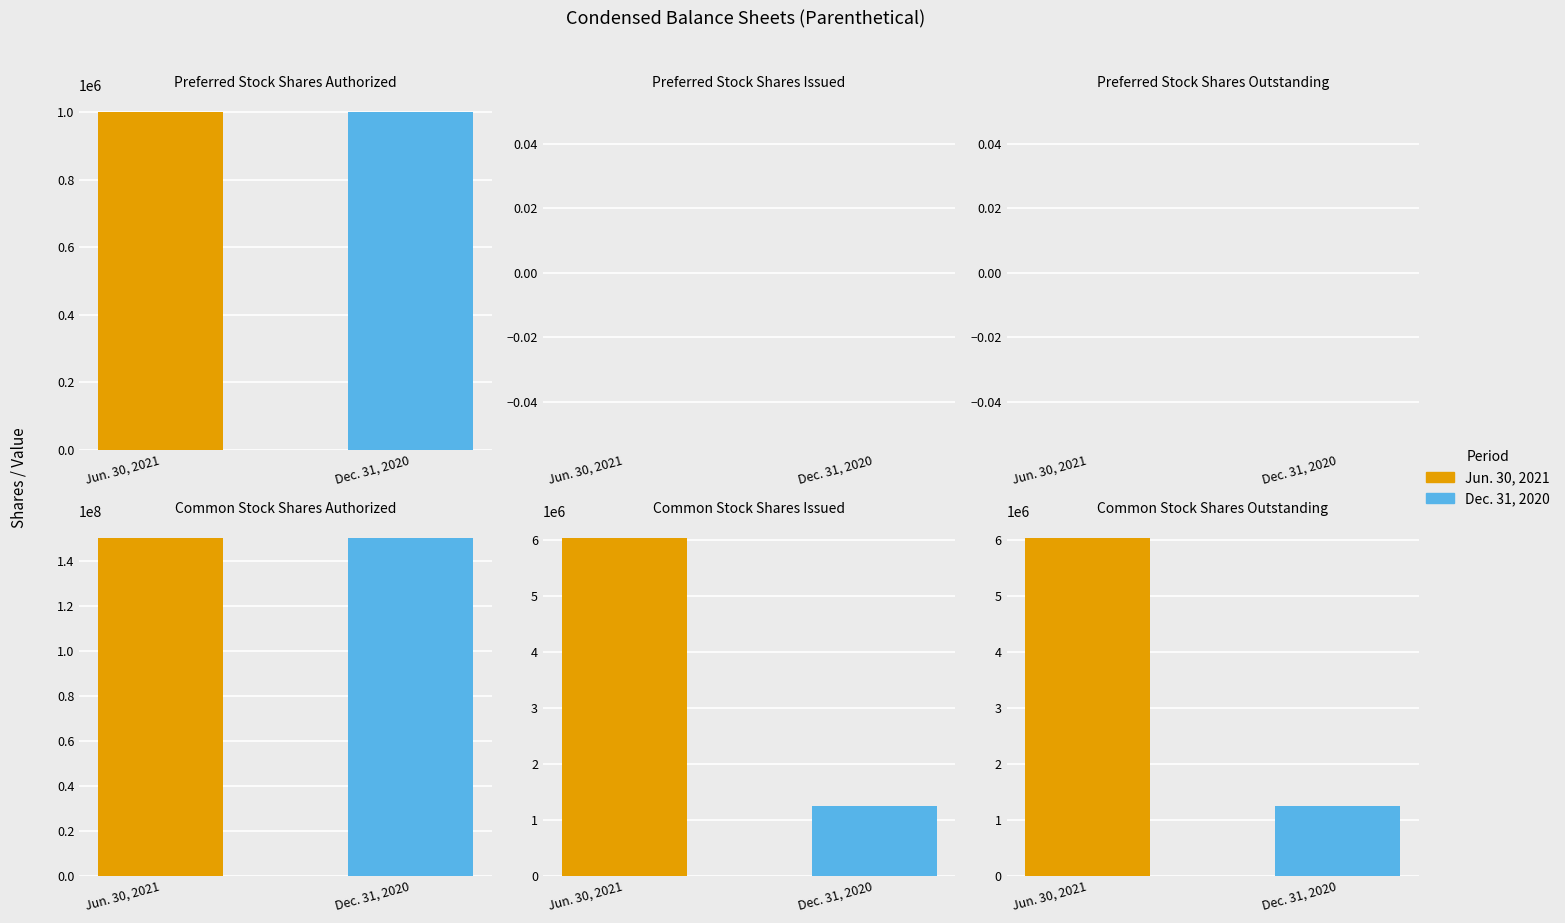

What is the difference between the Jun. 30, 2021 values at Preferred Stock
Shares Issued and Preferred Stock
Shares Authorized?

1000000